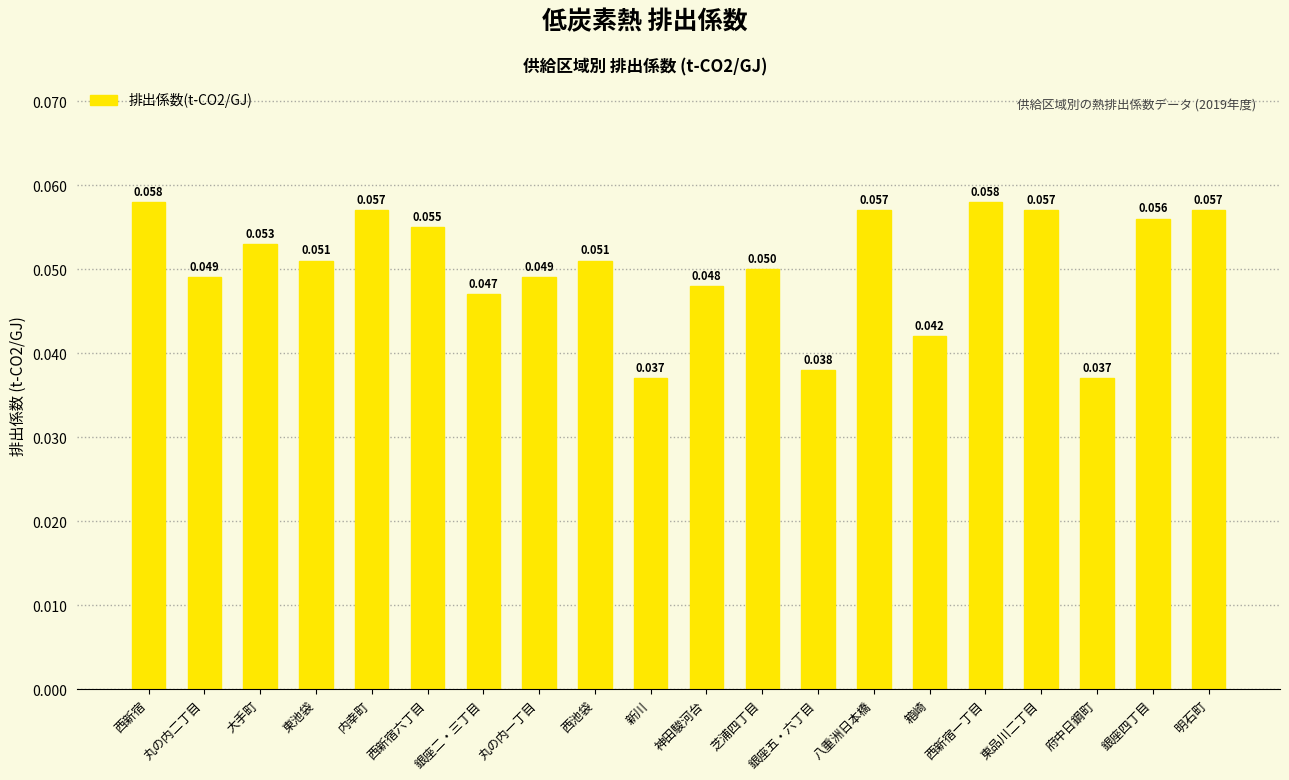

Is it true that the value at 八重洲日本橋 is 0.0?

False